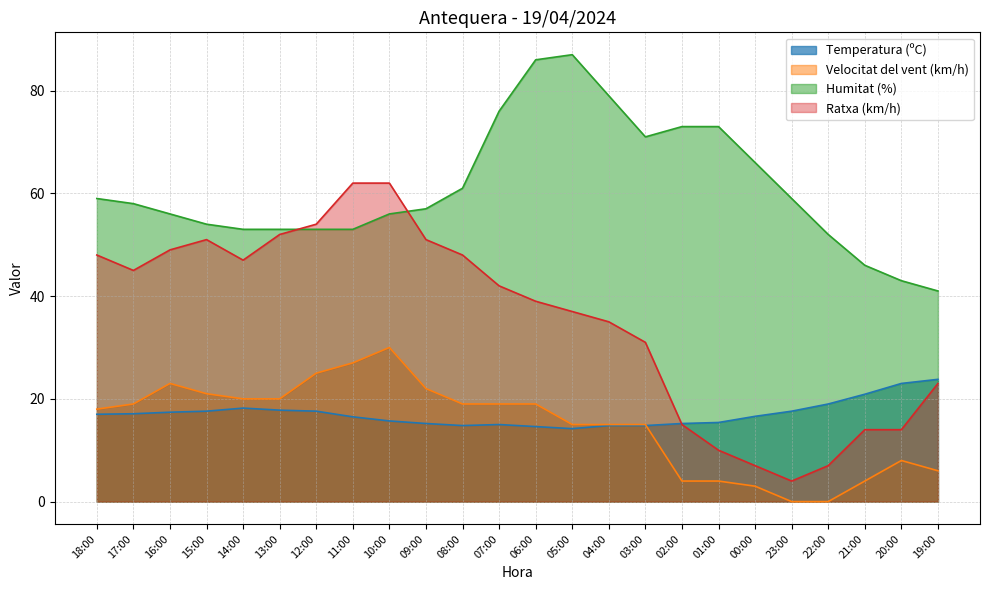

Does the chart display data point markers on the line(s)?

No